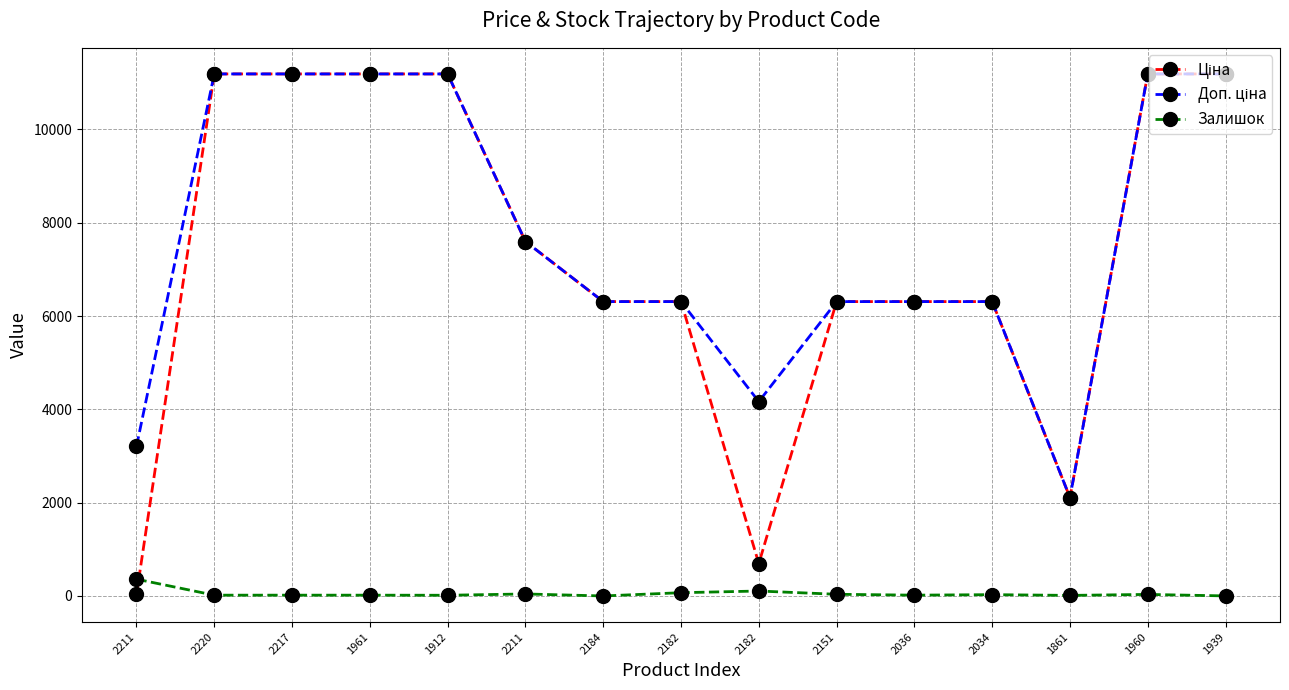

How many lines are shown in the chart?

3